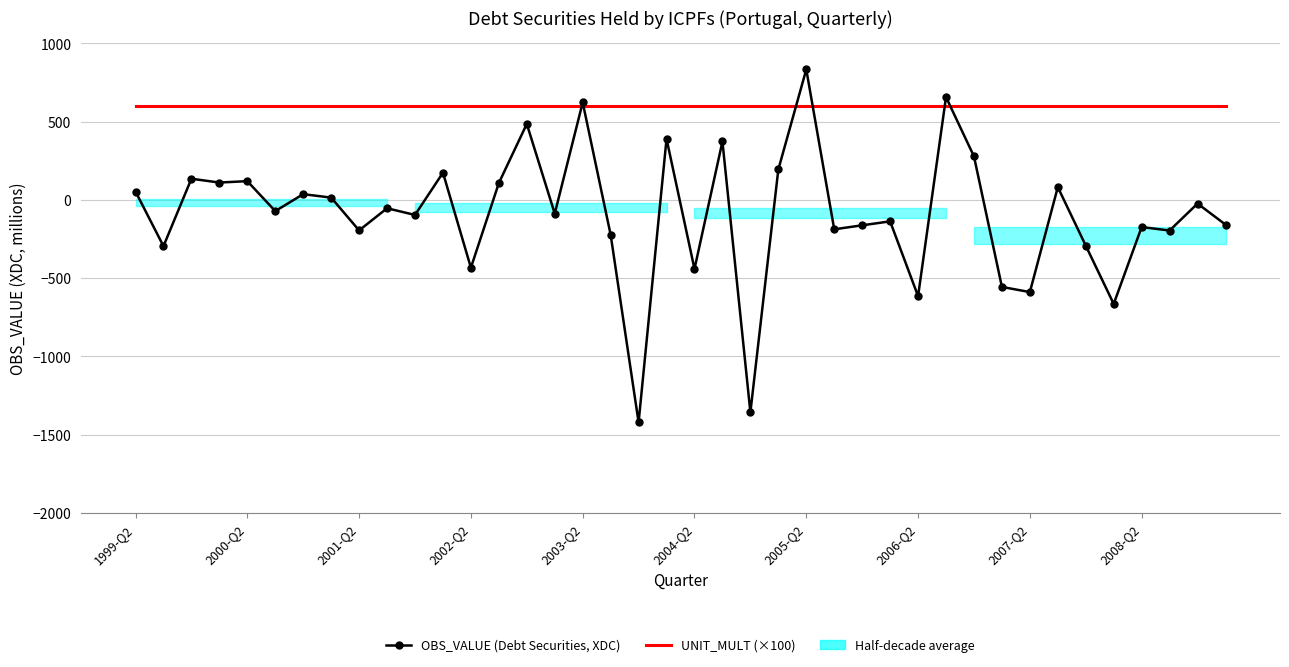

What is the highest value of the UNIT_MULT (×100) series?

600.0